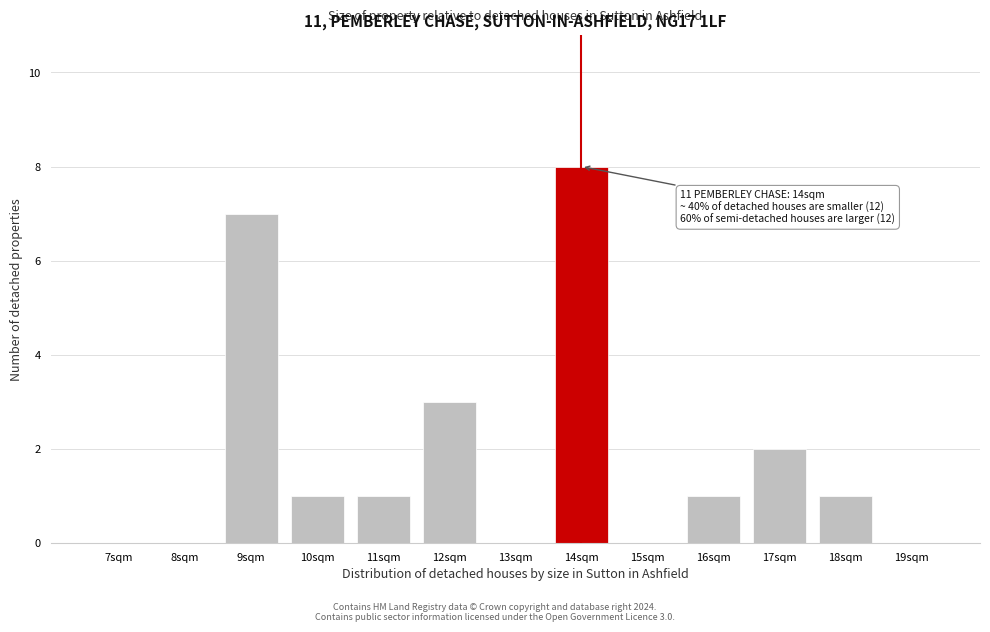

Reading right to left, what are all the values shown in this chart?

19sqm=0	18sqm=1	17sqm=2	16sqm=1	15sqm=0	14sqm=8	13sqm=0	12sqm=3	11sqm=1	10sqm=1	9sqm=7	8sqm=0	7sqm=0